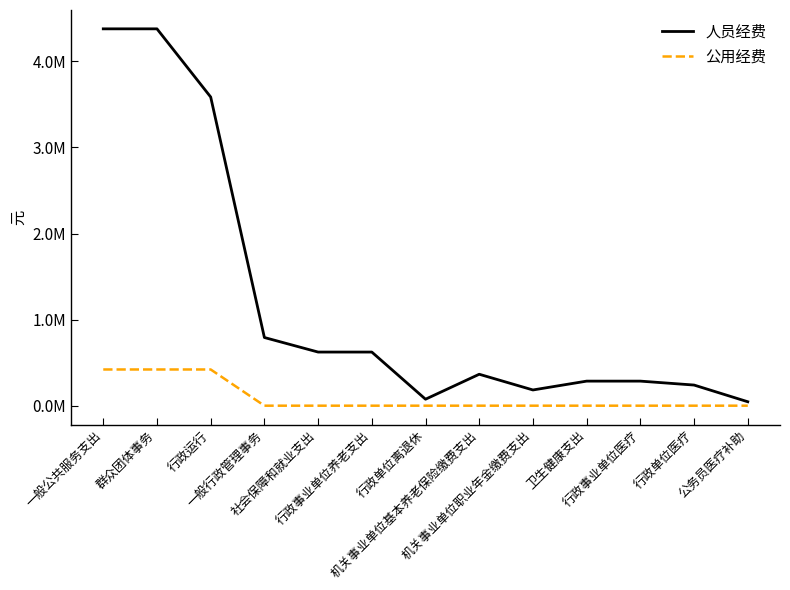

What are all the series names shown in the legend?

人员经费, 公用经费